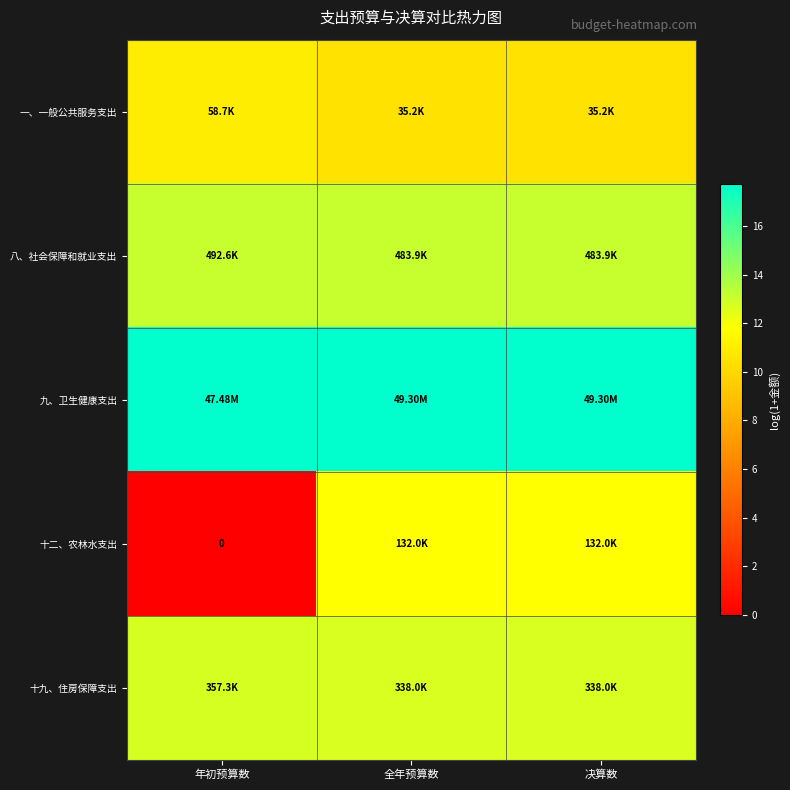

What is the spread (max minus min) of values at 决算数?

7.2